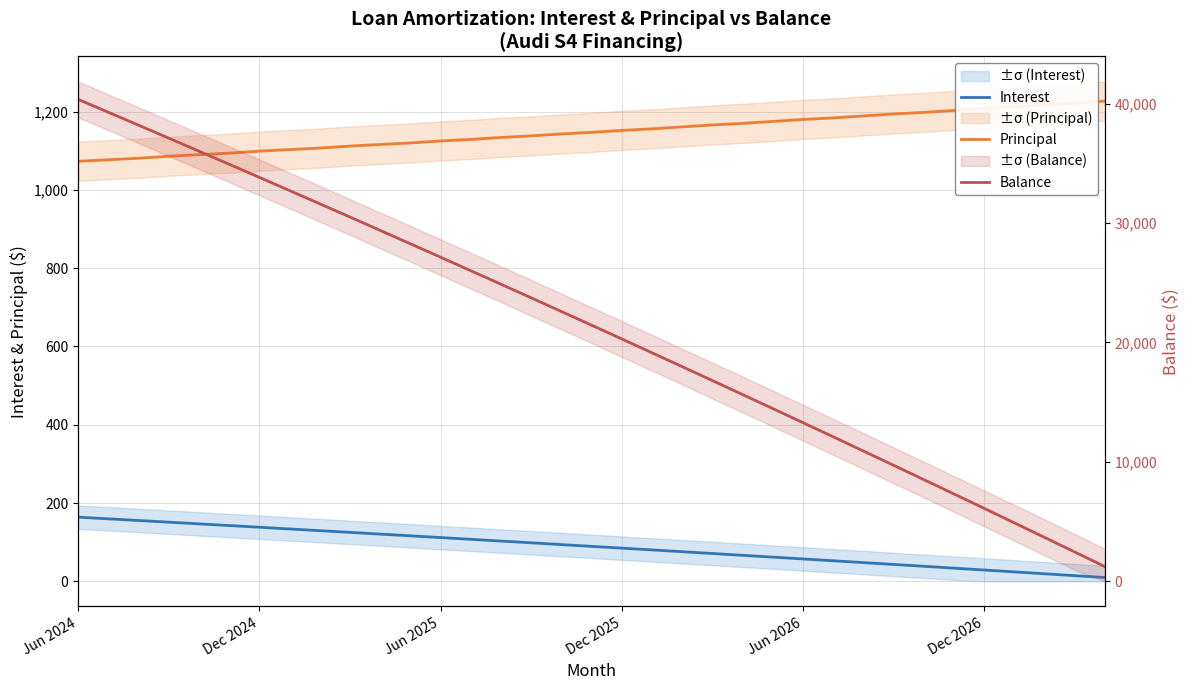

What is the approximate value of Principal at 27?

1194.0